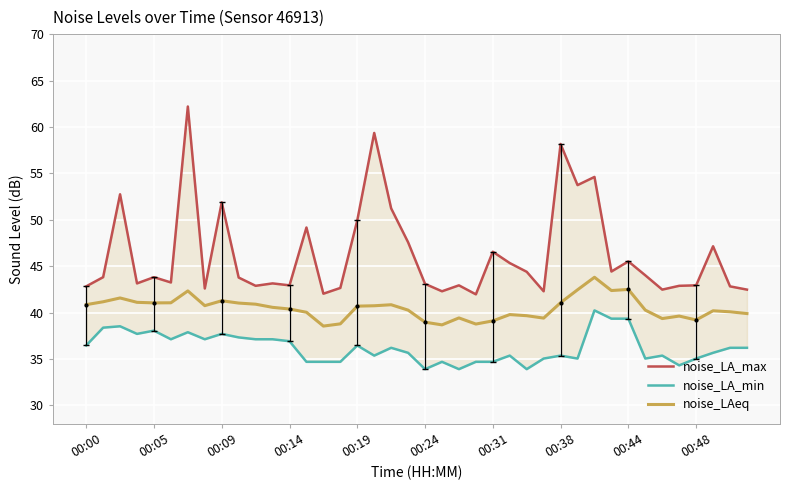

How many lines are shown in the chart?

3